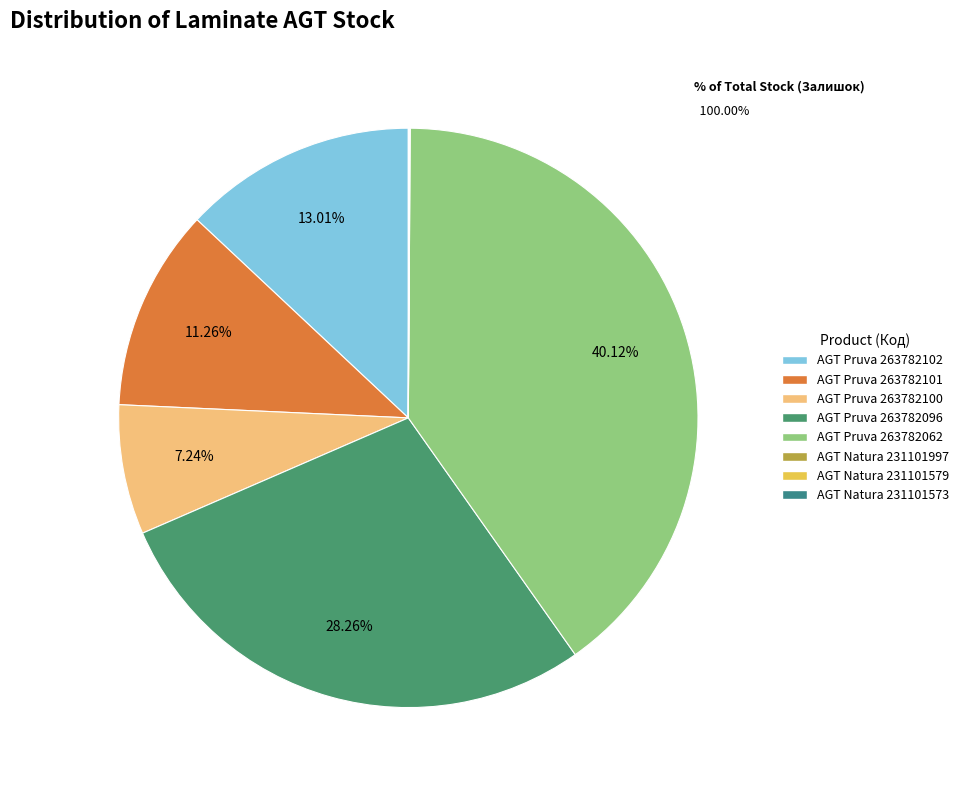

Which slice is the smallest?

AGT Natura 231101997